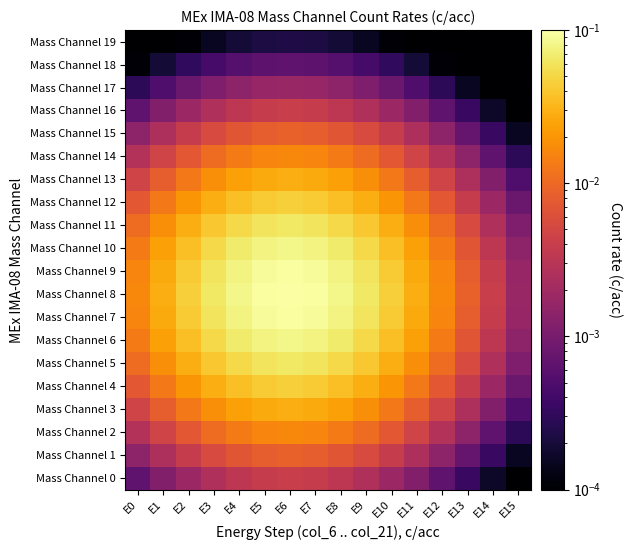

How many distinct data groups are displayed?

20